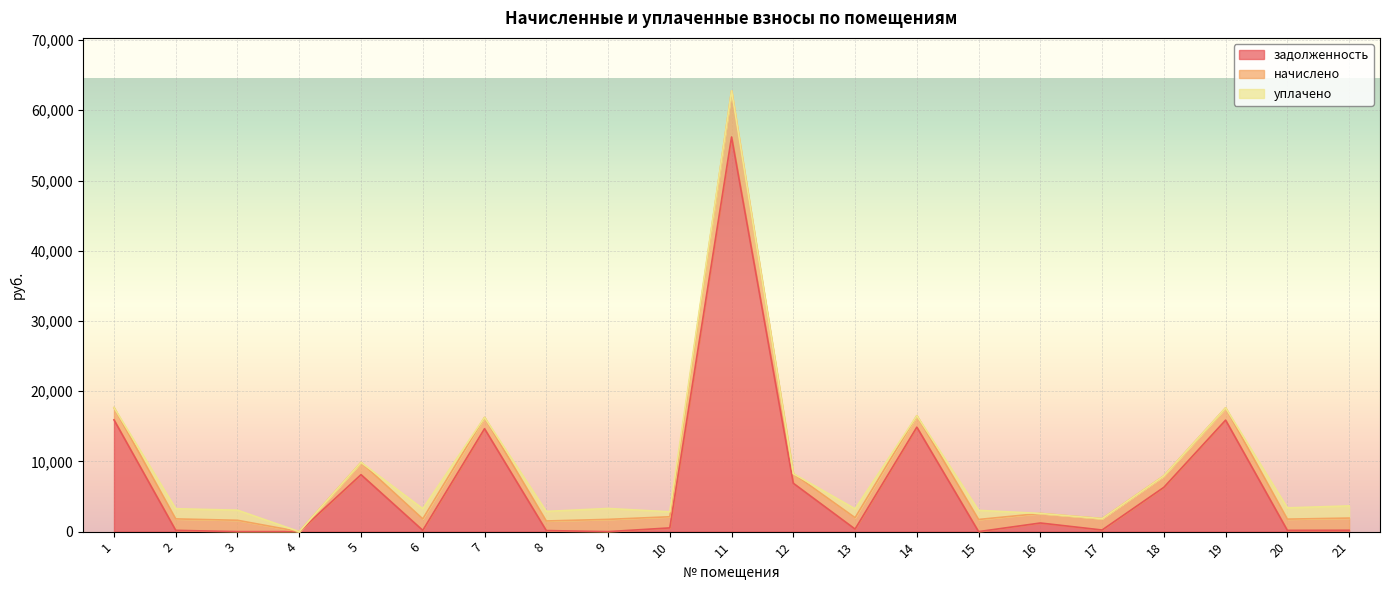

What is the difference between the задолженность values at 15 and 13?

362.1